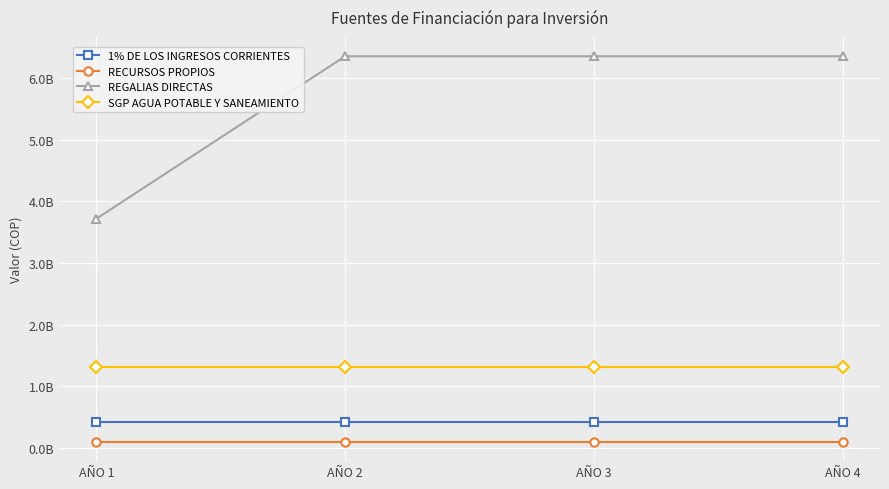

Reading left to right, list all the values displayed in this chart.

1% DE LOS INGRESOS CORRIENTES: 418987460	418987460	418987460	418987460
RECURSOS PROPIOS: 101158172	101158172	101158172	101158172
REGALIAS DIRECTAS: 3716393178	6349081398	6349081398	6349081398
SGP AGUA POTABLE Y SANEAMIENTO: 1321129892	1321129892	1321129892	1321129892